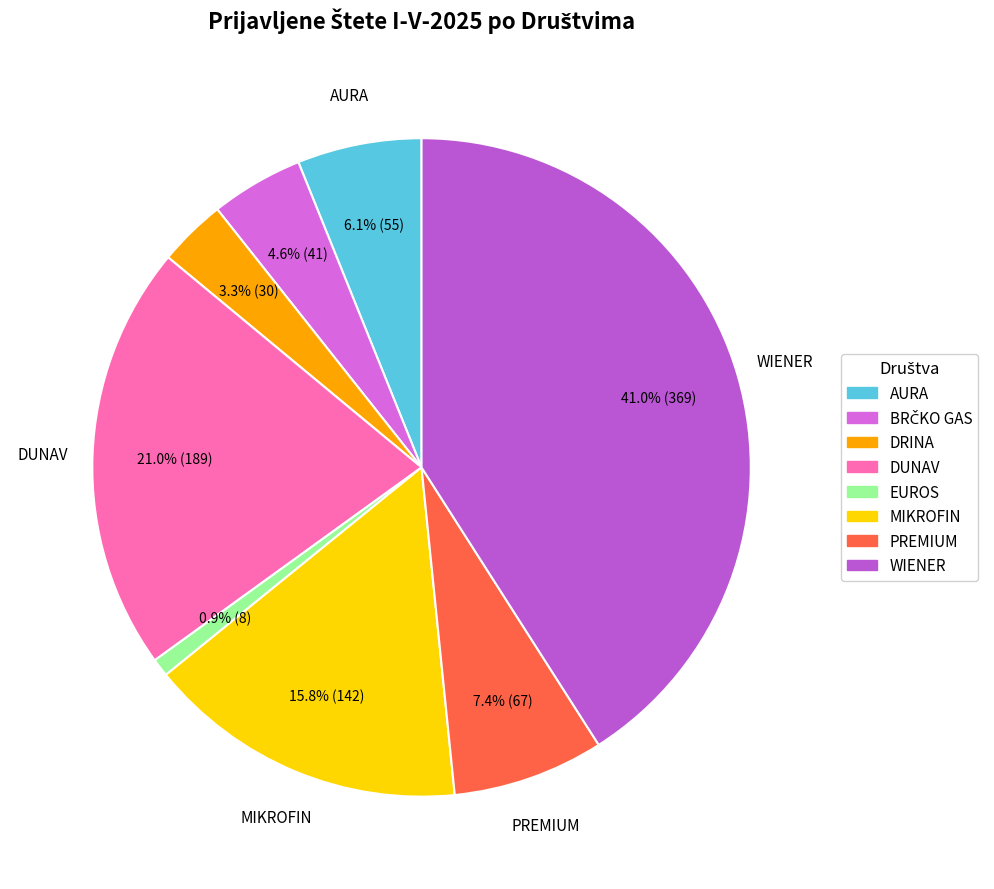

Is it true that AURA is 6% of the pie?

True